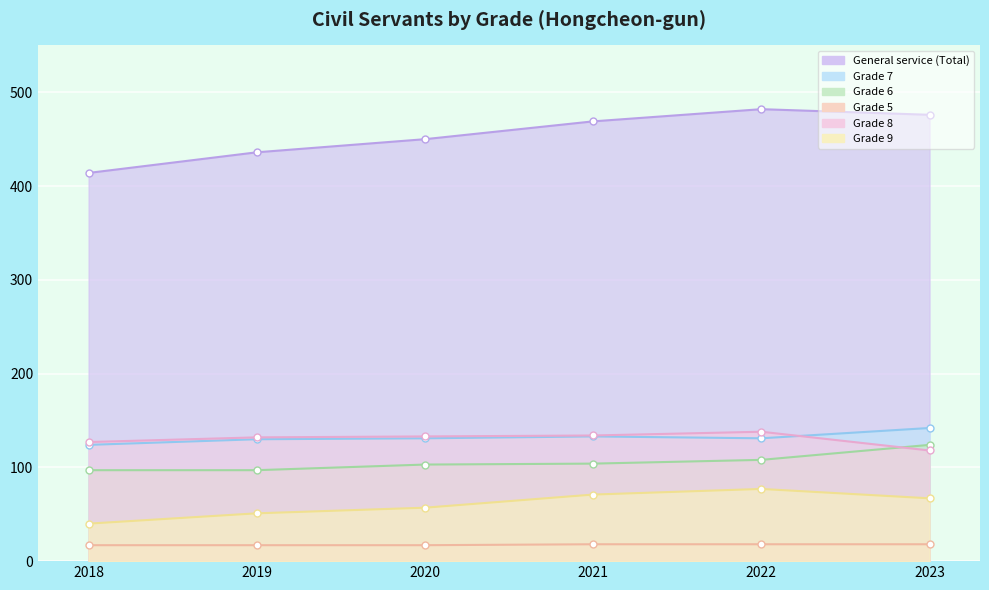

Reading left to right, list all the values displayed in this chart.

General service (Total): 2018=414	2019=436	2020=450	2021=469	2022=482	2023=476
Grade 7: 2018=124	2019=130	2020=131	2021=133	2022=131	2023=142
Grade 6: 2018=97	2019=97	2020=103	2021=104	2022=108	2023=124
Grade 5: 2018=17	2019=17	2020=17	2021=18	2022=18	2023=18
Grade 8: 2018=127	2019=132	2020=133	2021=134	2022=138	2023=118
Grade 9: 2018=40	2019=51	2020=57	2021=71	2022=77	2023=67